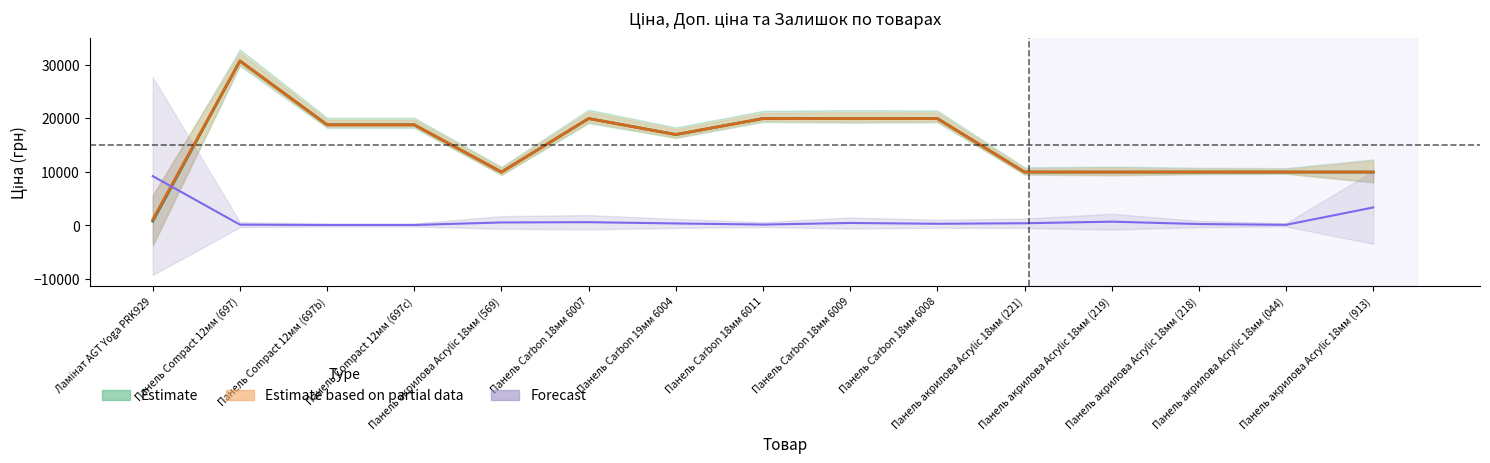

Which series has the widest spread of values?

Ціна